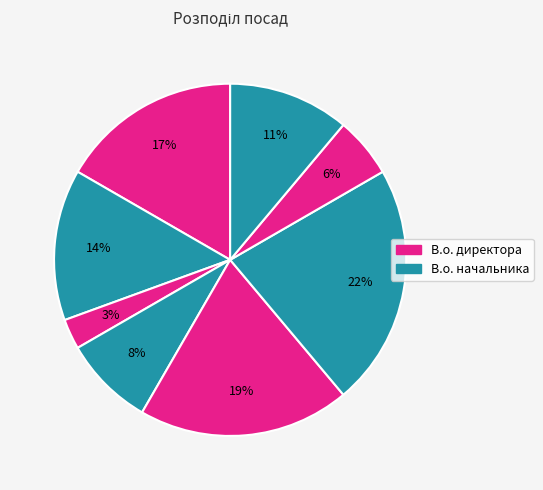

How many slices are in this pie chart?

8